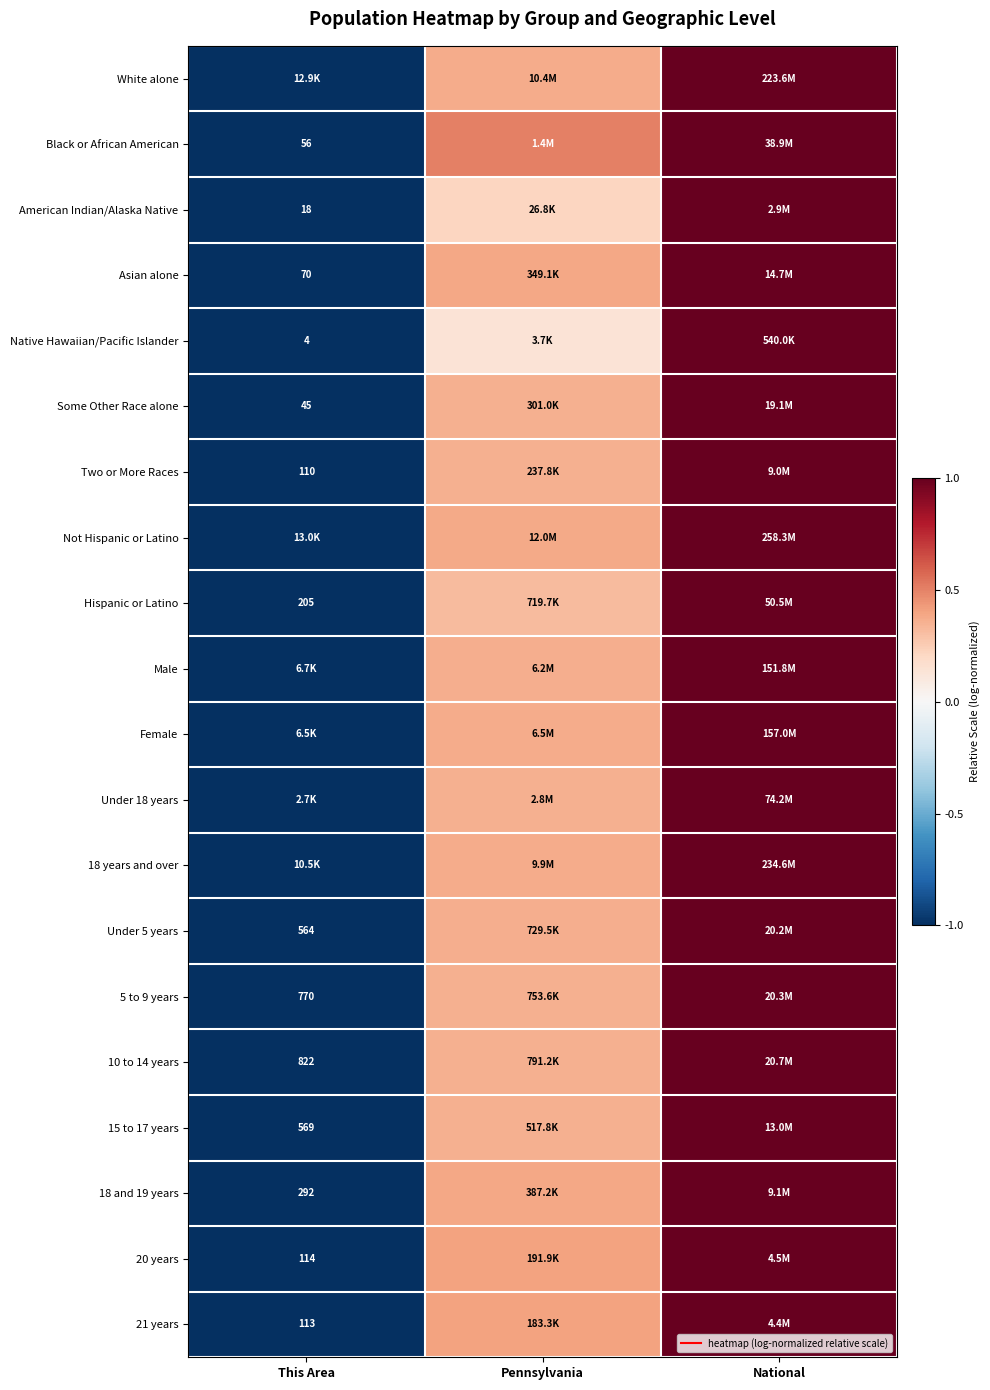

Which series changed the most between This Area and National?

White alone